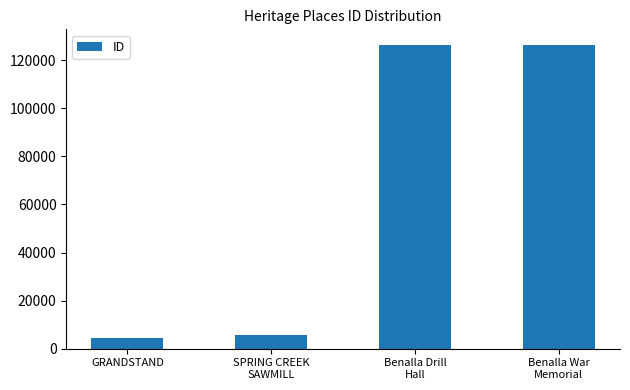

Approximately how many times larger is the value at GRANDSTAND compared to SPRING CREEK
SAWMILL?

0.8